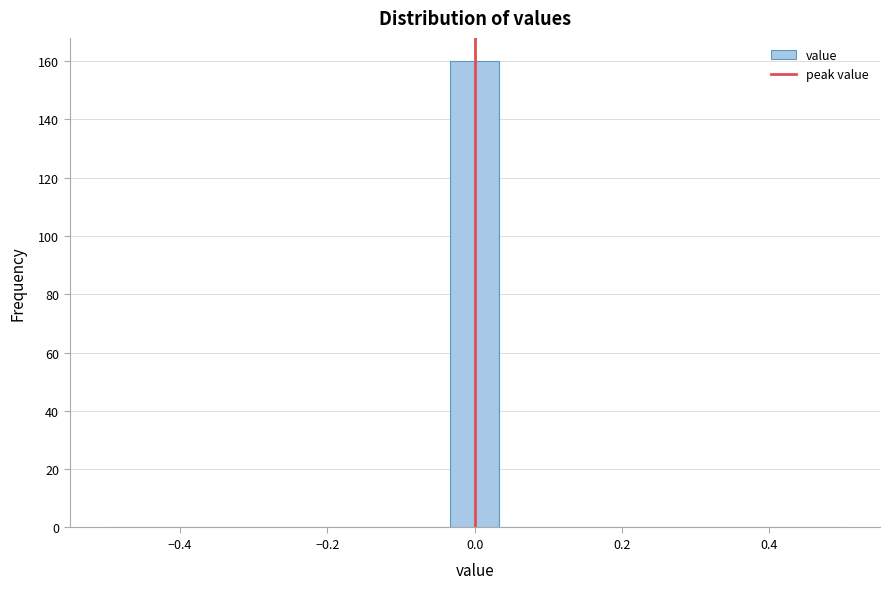

Around what value on the x-axis is the tallest bar? Give the approximate position of its centre, as read against the axis.

0.00